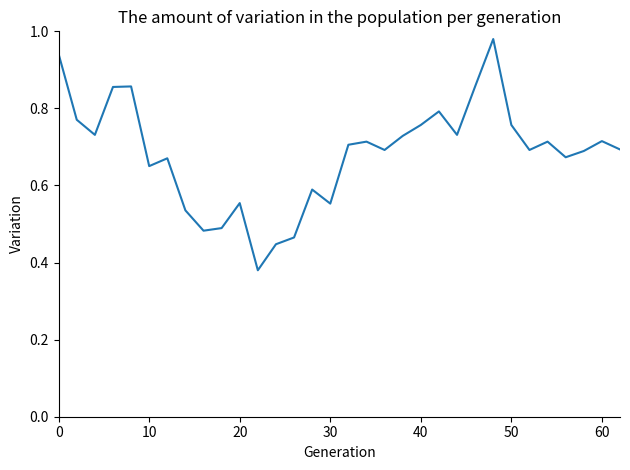

Is this an area chart (filled region under the line)?

No